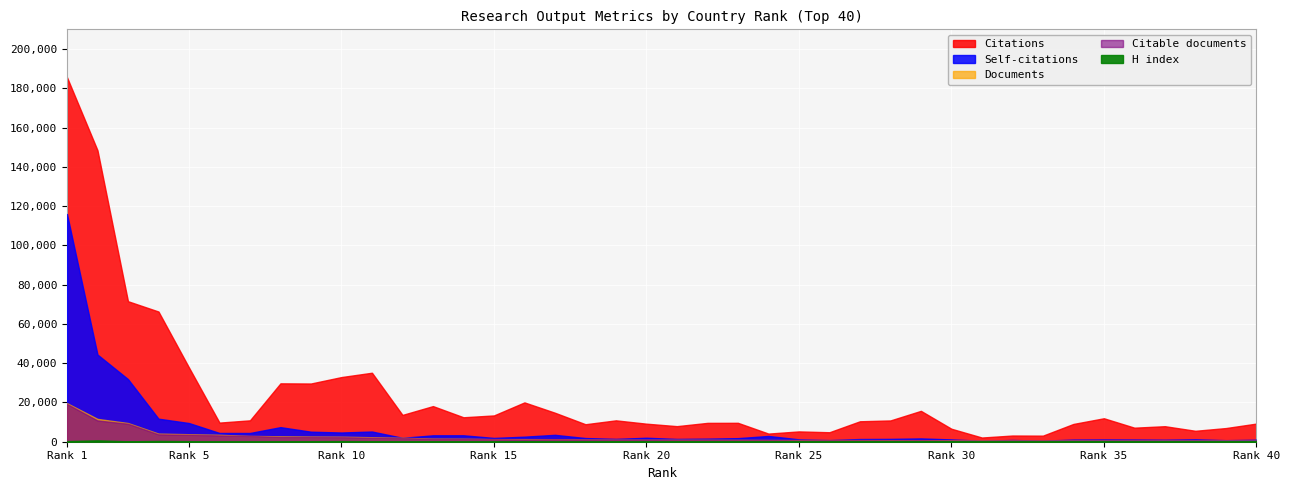

The value of H index at 5 is 287. True or false?

True